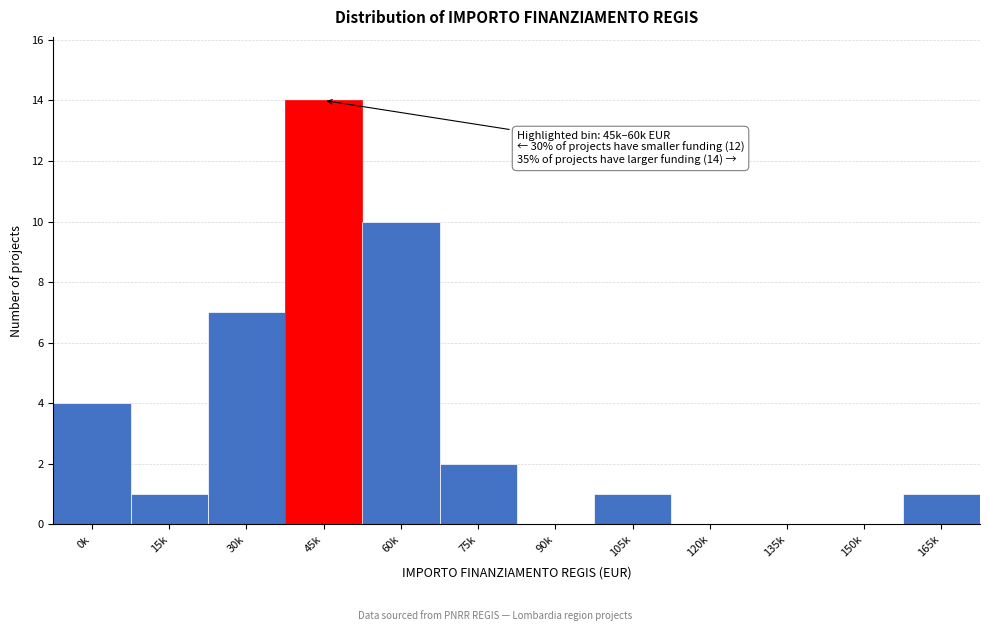

Reading left to right, extract all data points from this chart.

0k=4	15k=1	30k=7	45k=14	60k=10	75k=2	90k=0	105k=1	120k=0	135k=0	150k=0	165k=1